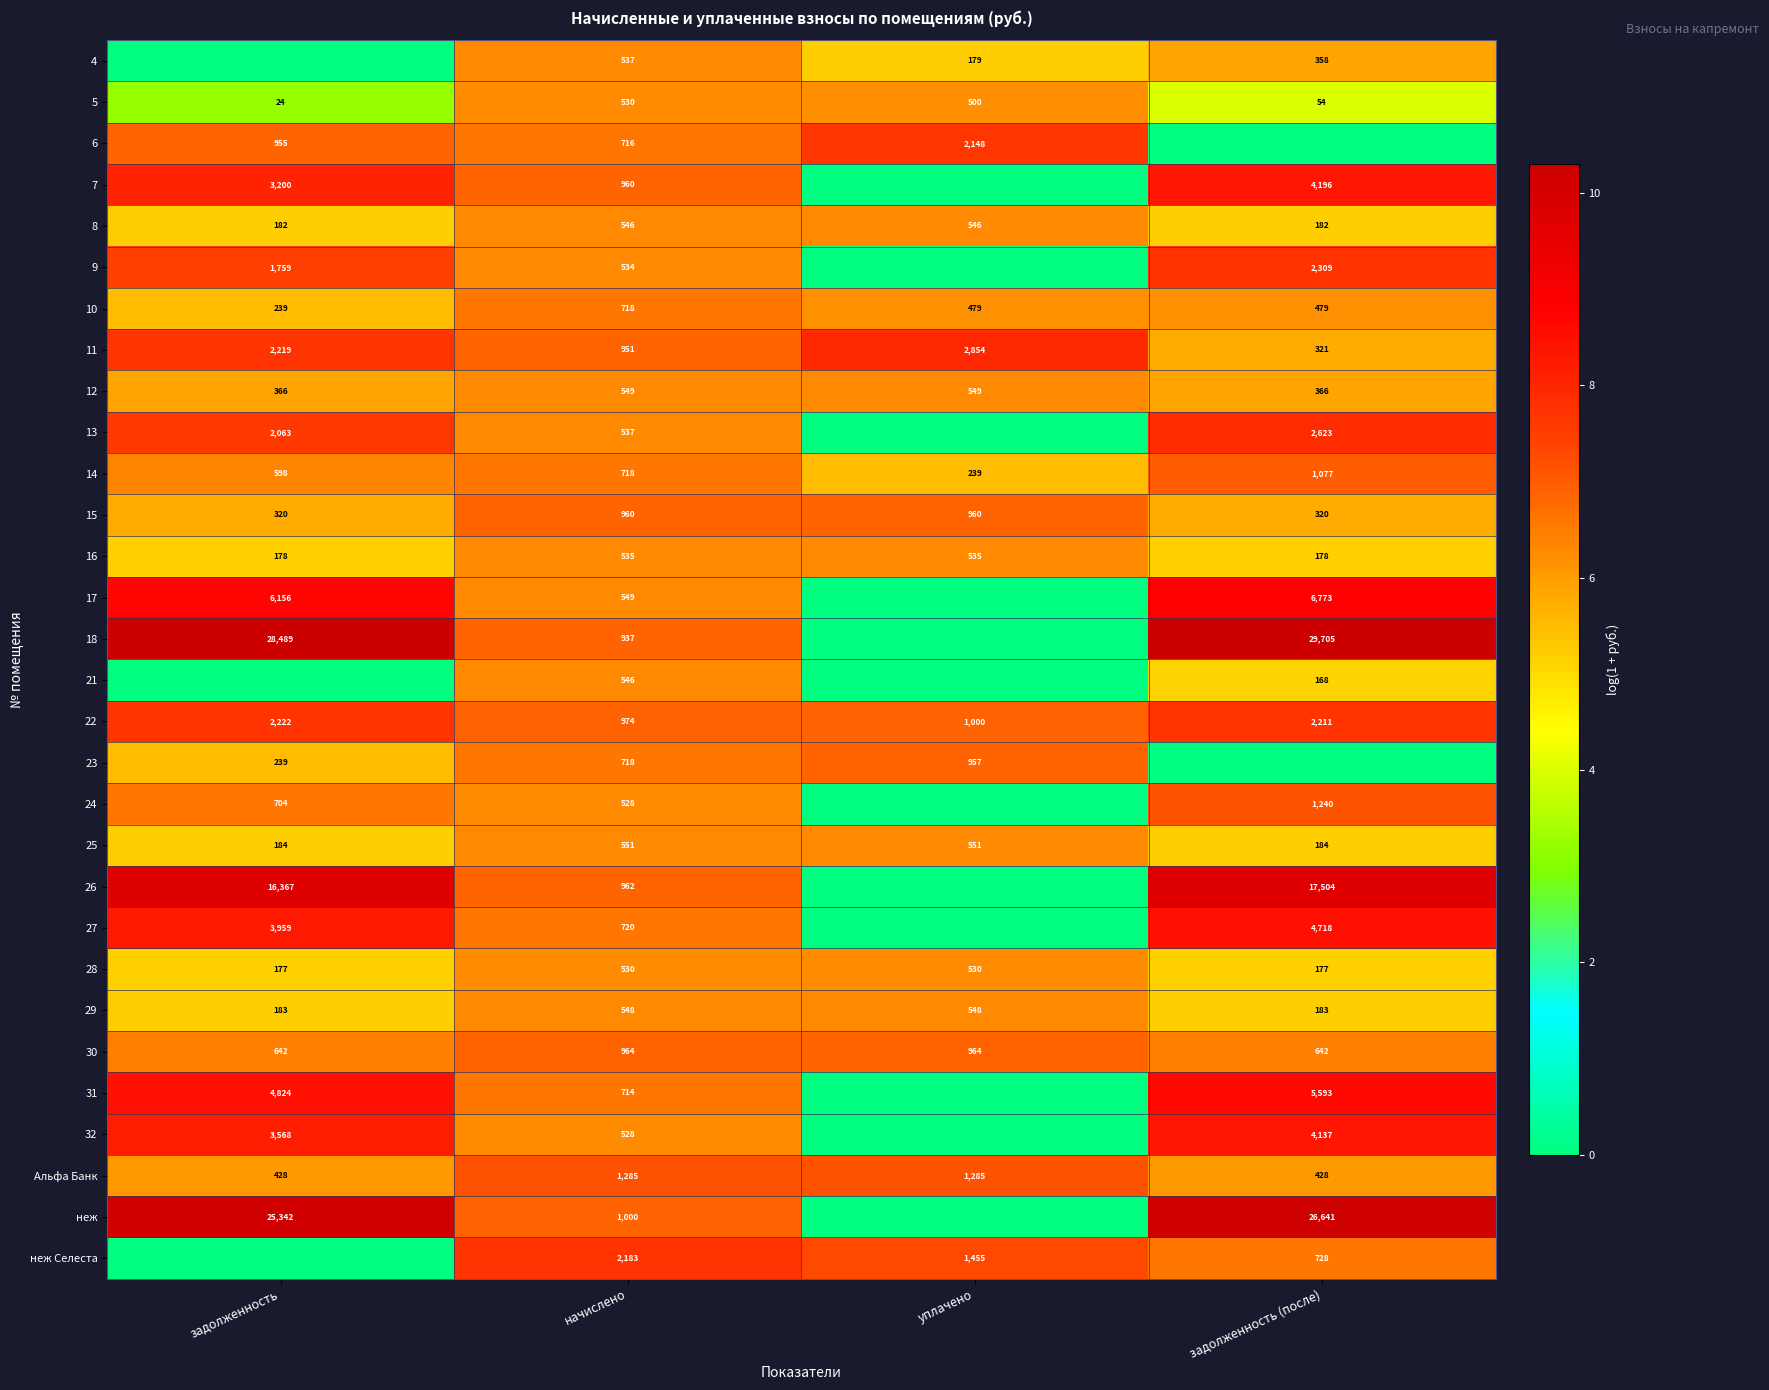

Is it true that 25 equals 551 at начислено?

True